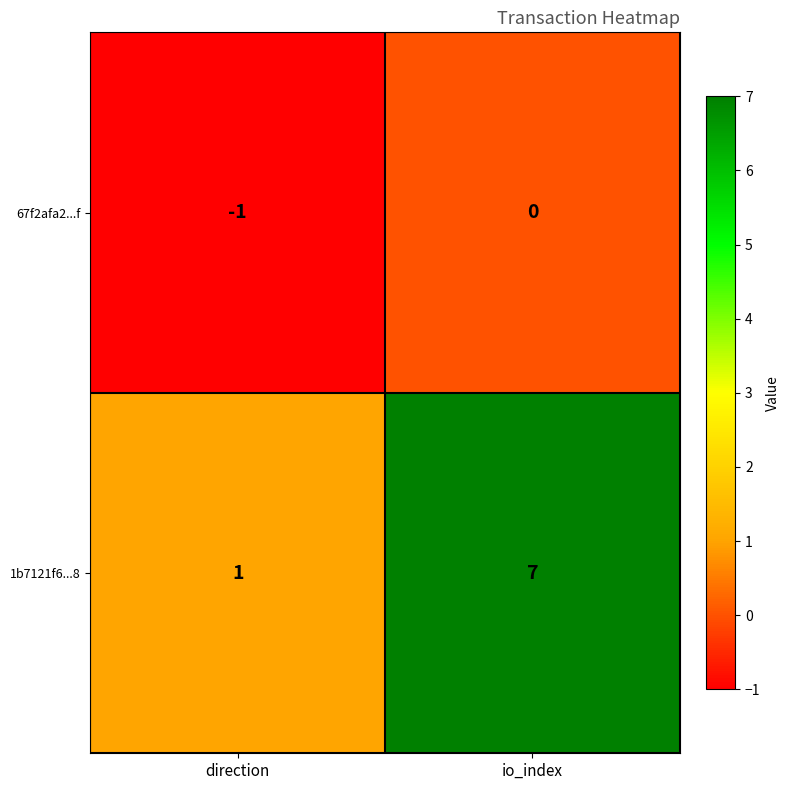

What is the minimum value shown in the chart?

-1